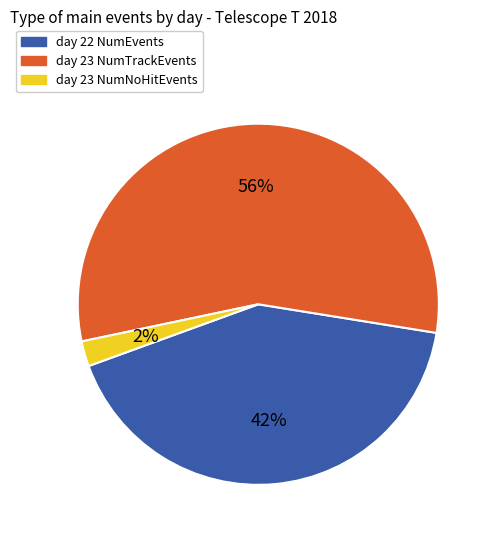

To the nearest percent, what is the difference between the largest and smallest slice percentages?

54%